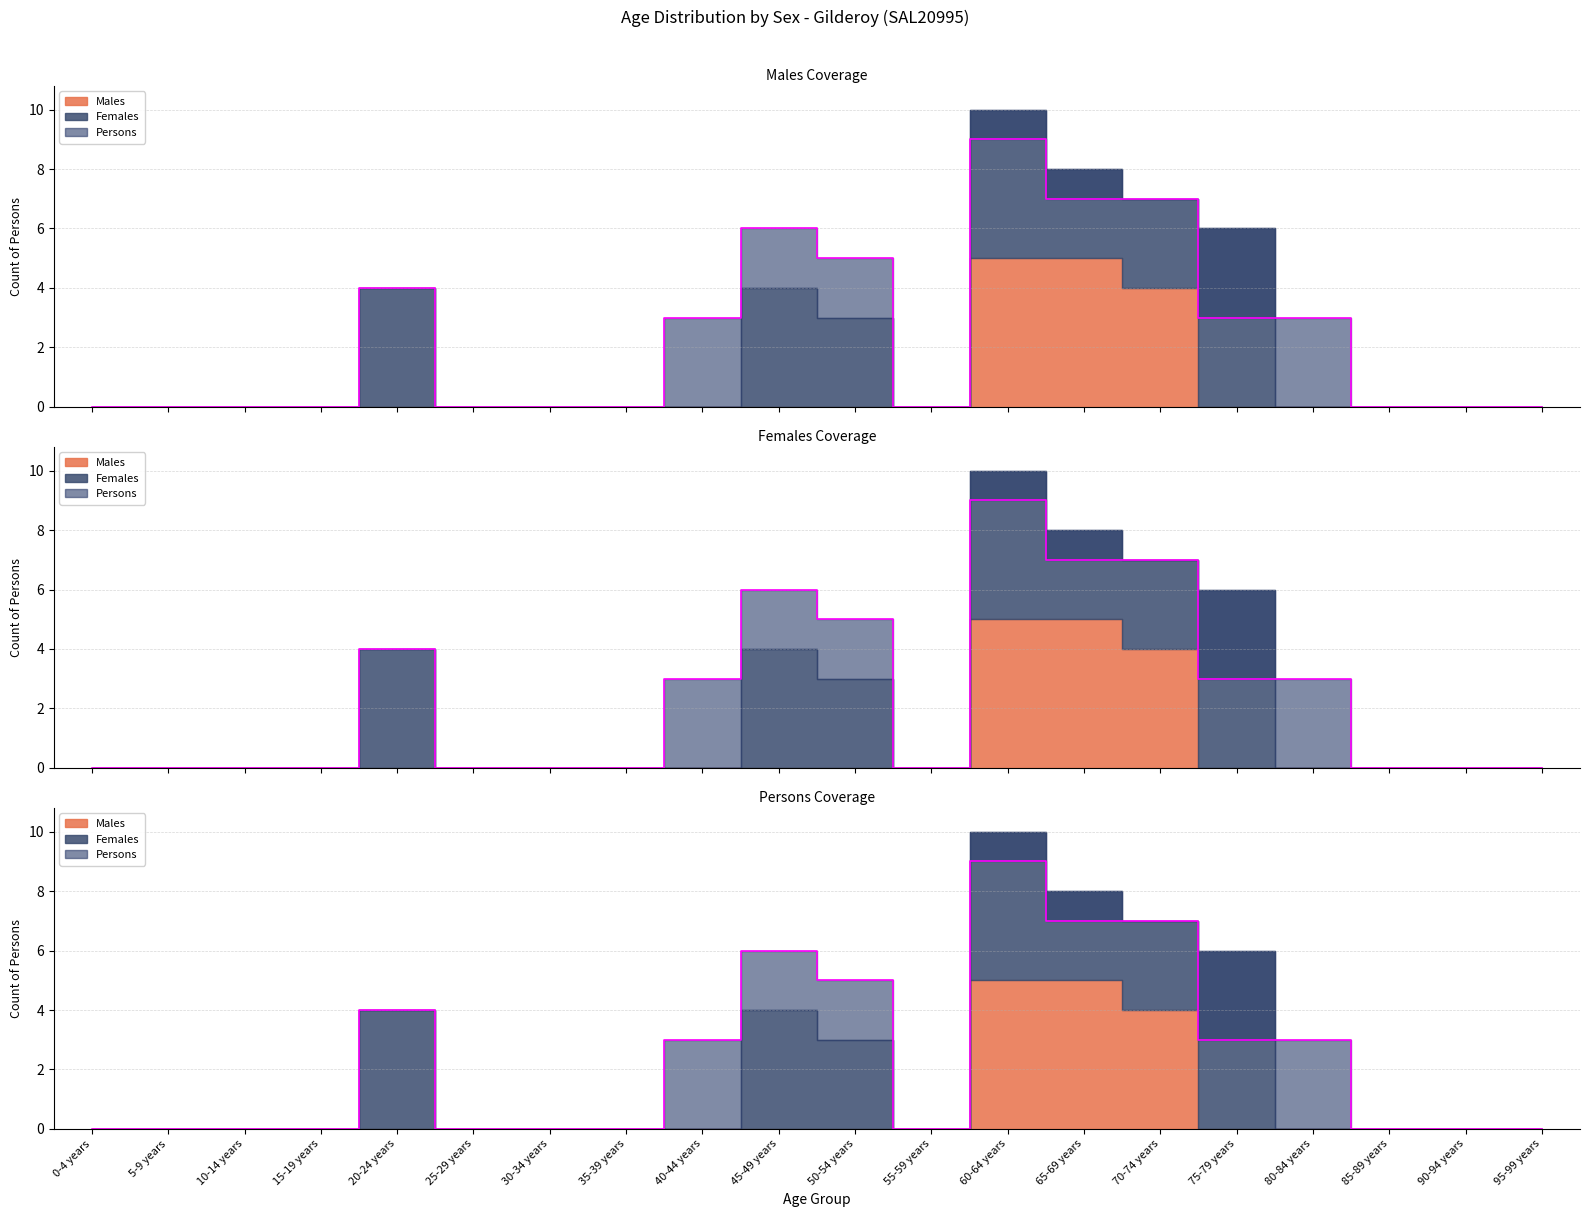

Does the chart display data point markers on the line(s)?

No